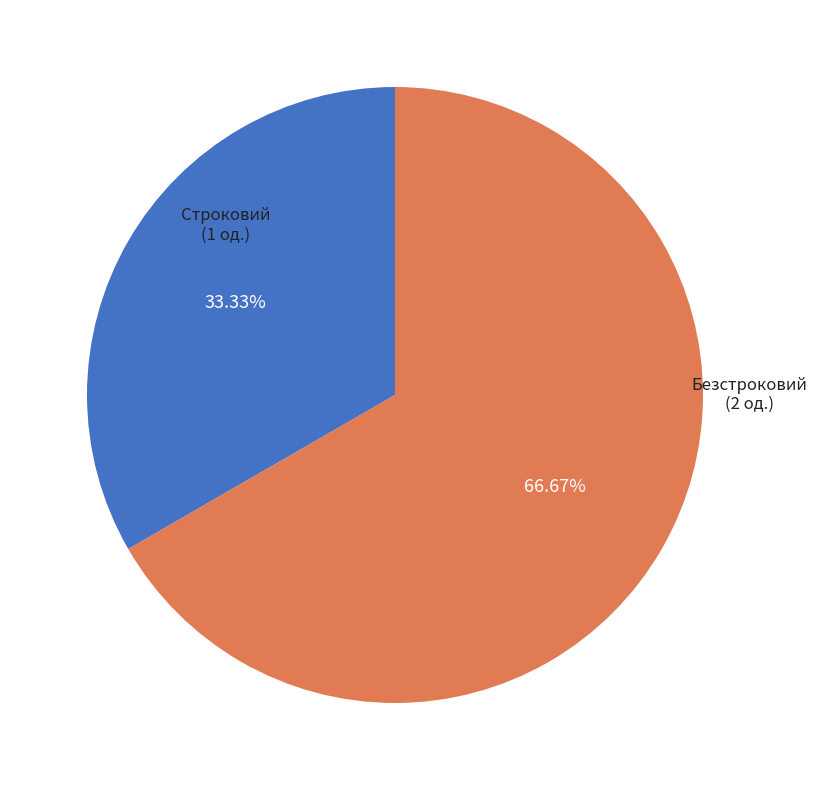

Between Строковий and Безстроковий, which is larger?

Безстроковий